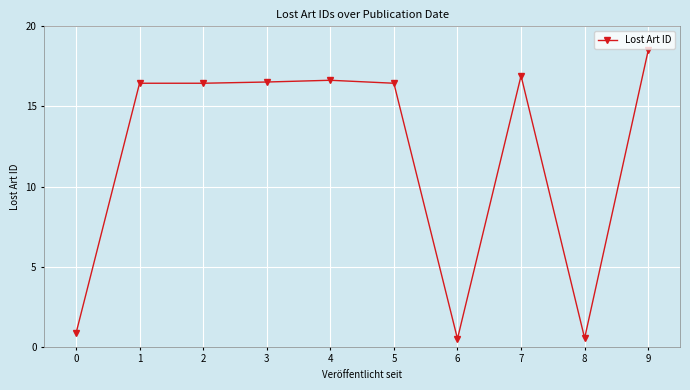

True or false: the data has more than 0 interior local peaks.

True